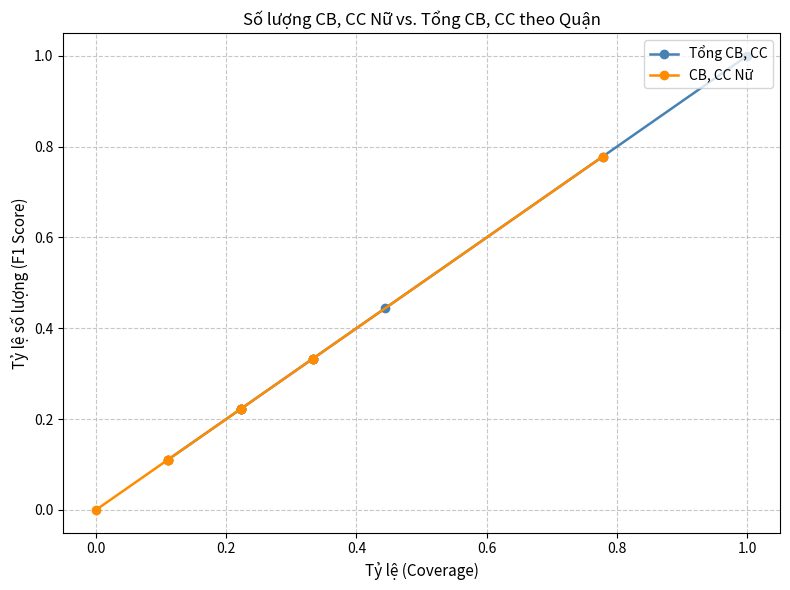

How many distinct data groups are displayed?

2